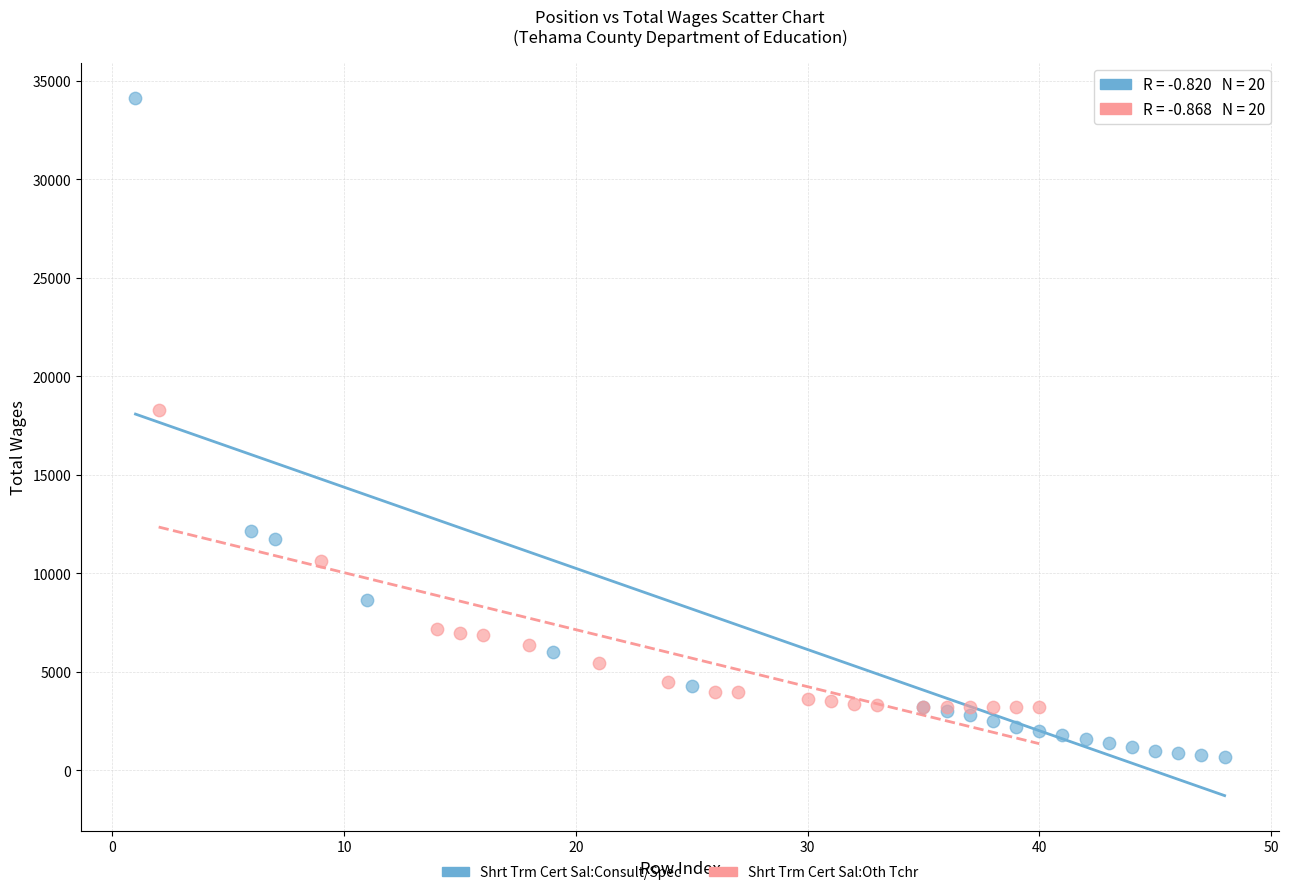

Which series has the largest Y range (max minus min)?

Shrt Trm Cert Sal:Consult/Spec